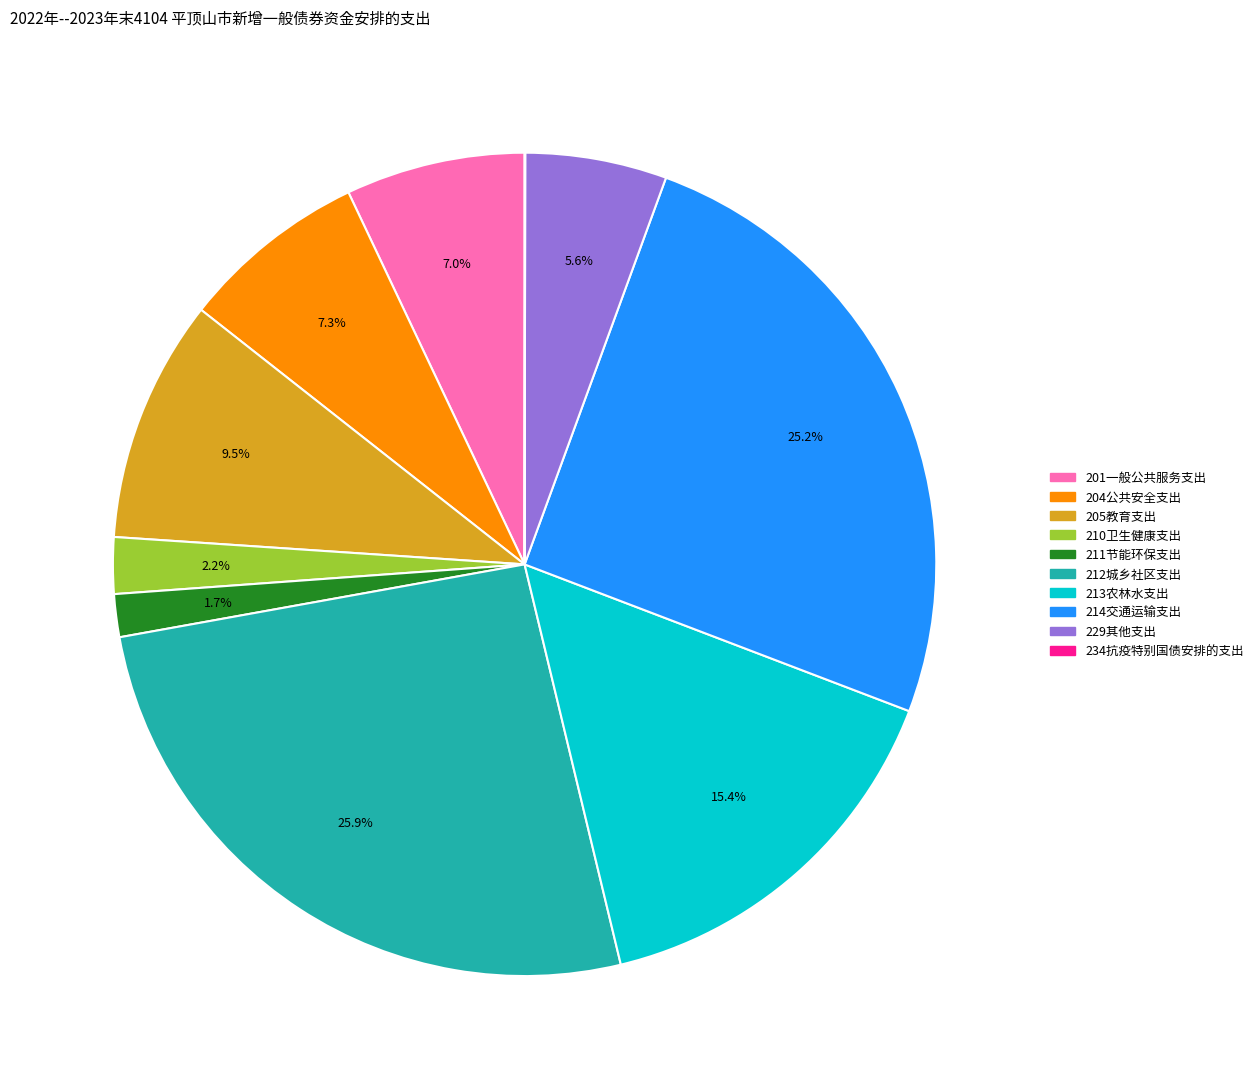

Combined, do 205教育支出 and 214交通运输支出 account for over 50%?

No